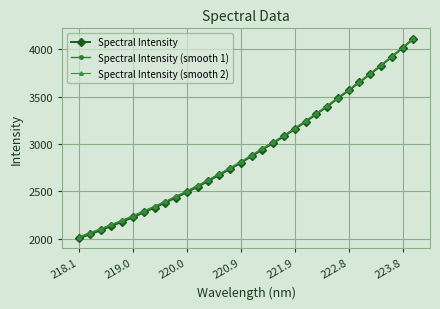

True or false: Spectral Intensity has more than 0 points higher than both neighbors.

False